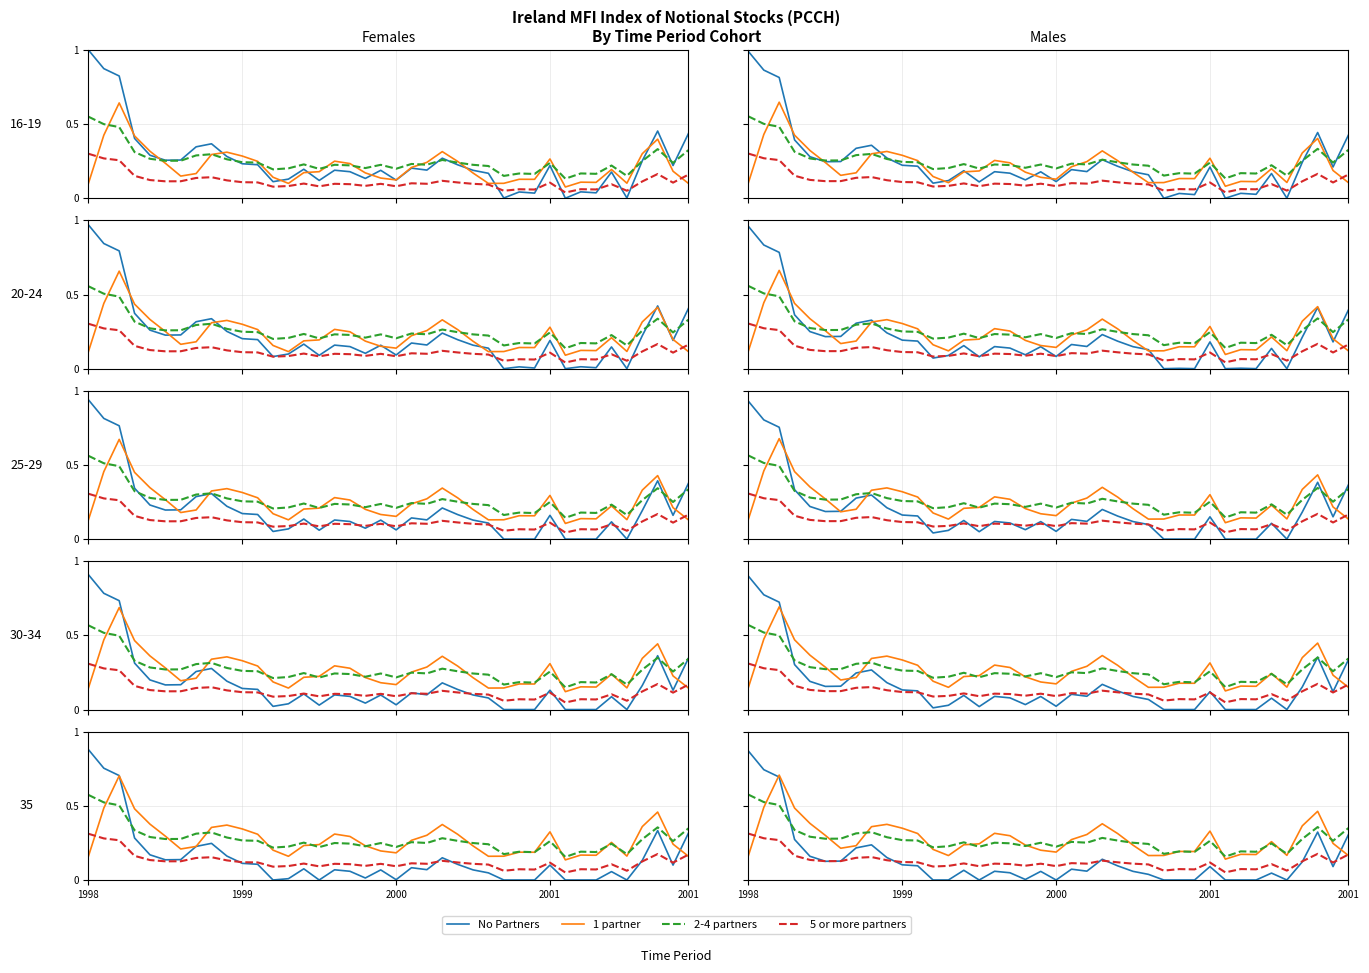

What is the highest value of the 1 partner series?

0.7